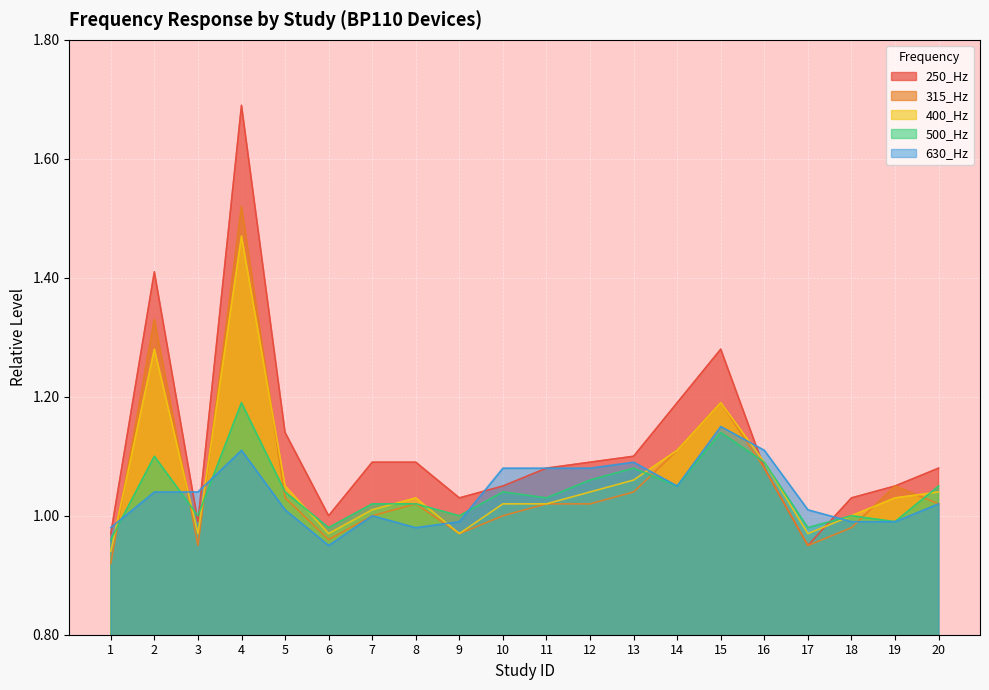

Count the number of categories in the chart.

20